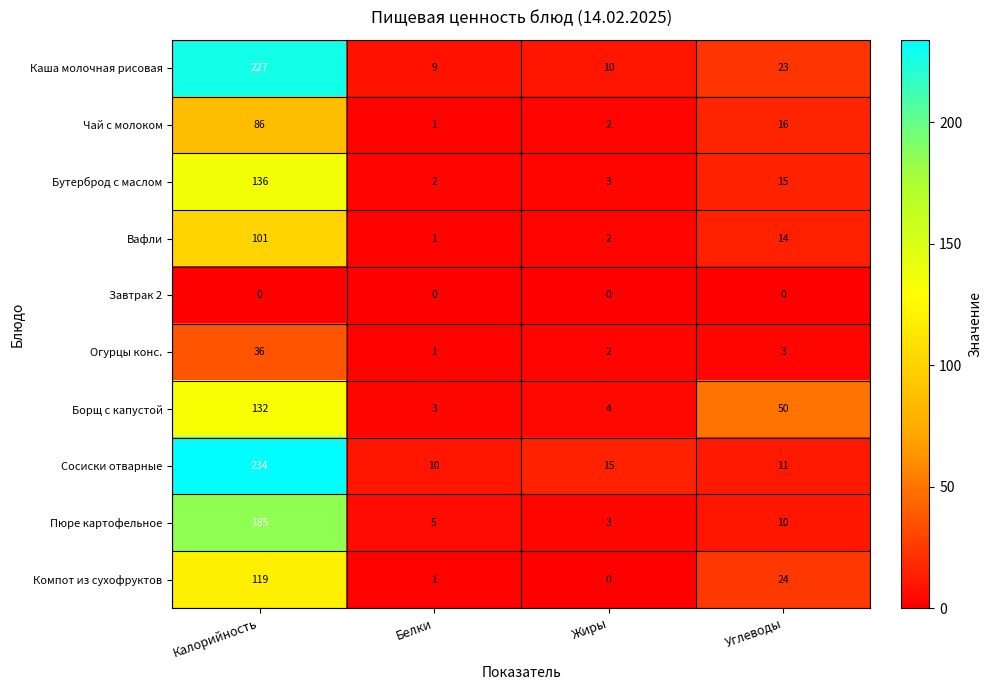

What is the sum of the Чай с молоком values at Углеводы and Калорийность?

102